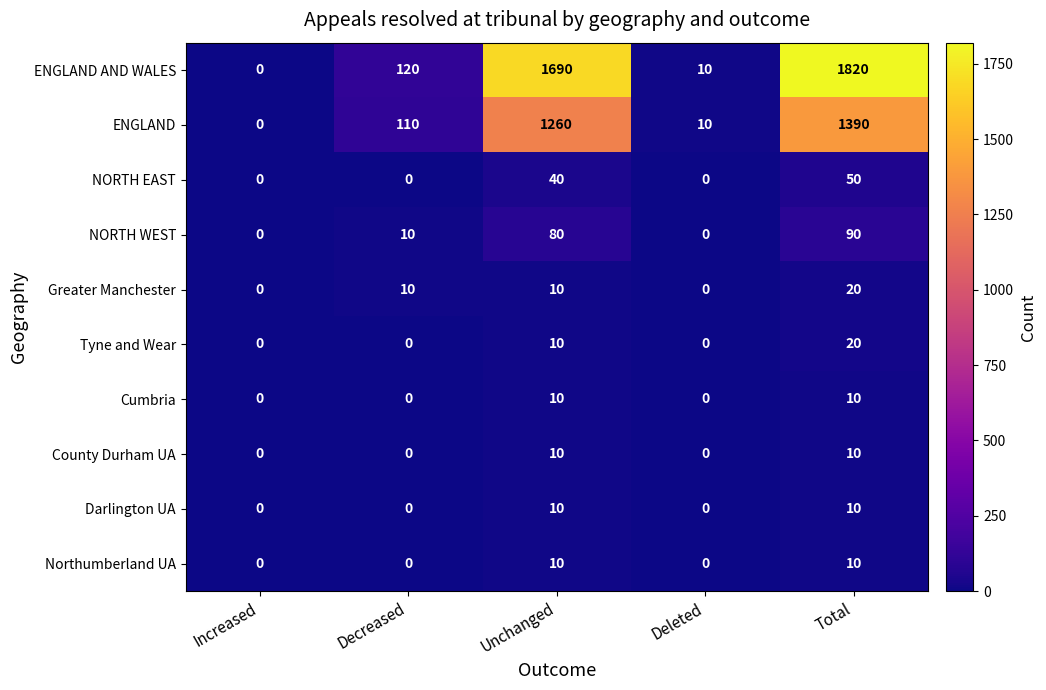

Count the Tyne and Wear values in the range 0 to 10.

4